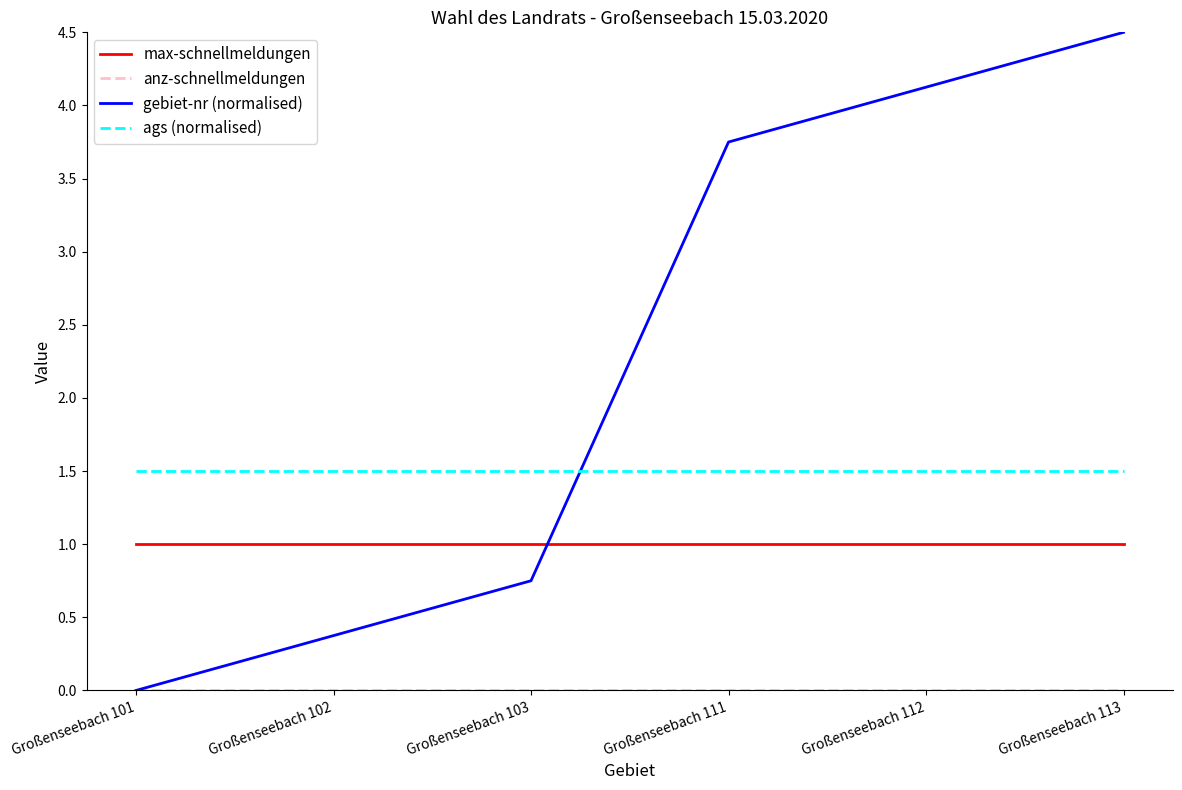

Where does the gebiet-nr (normalised) series first go above 3?

Großenseebach 111